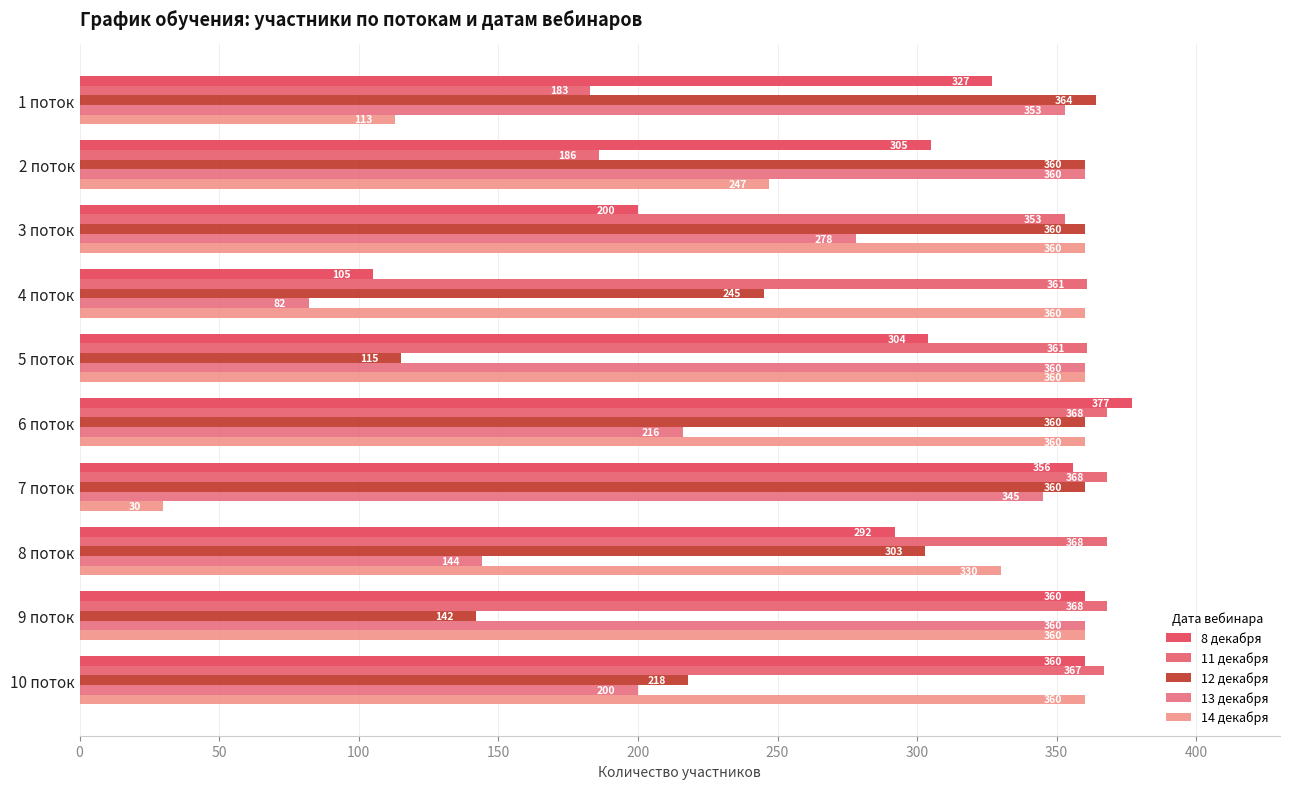

What is the difference between the maximum and minimum values in the 13 декабря series?

278